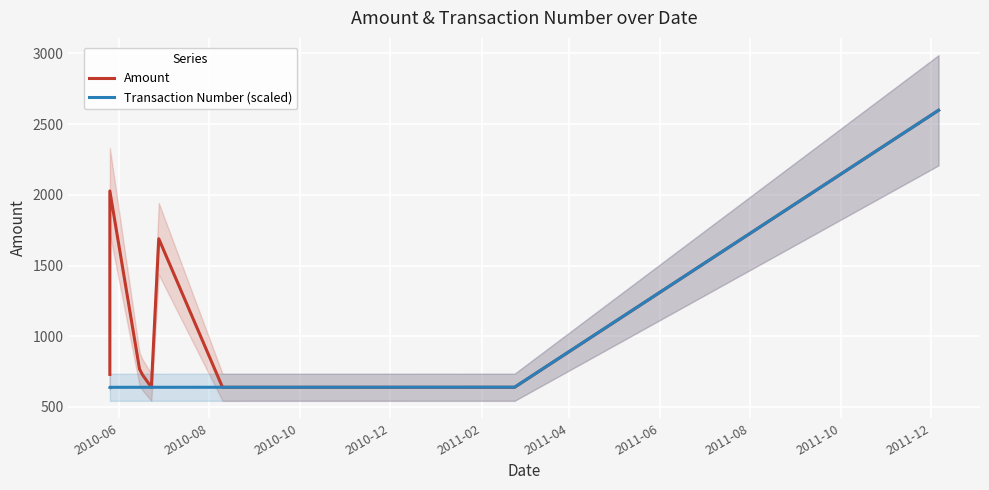

Which series has the largest total across all categories?

Amount